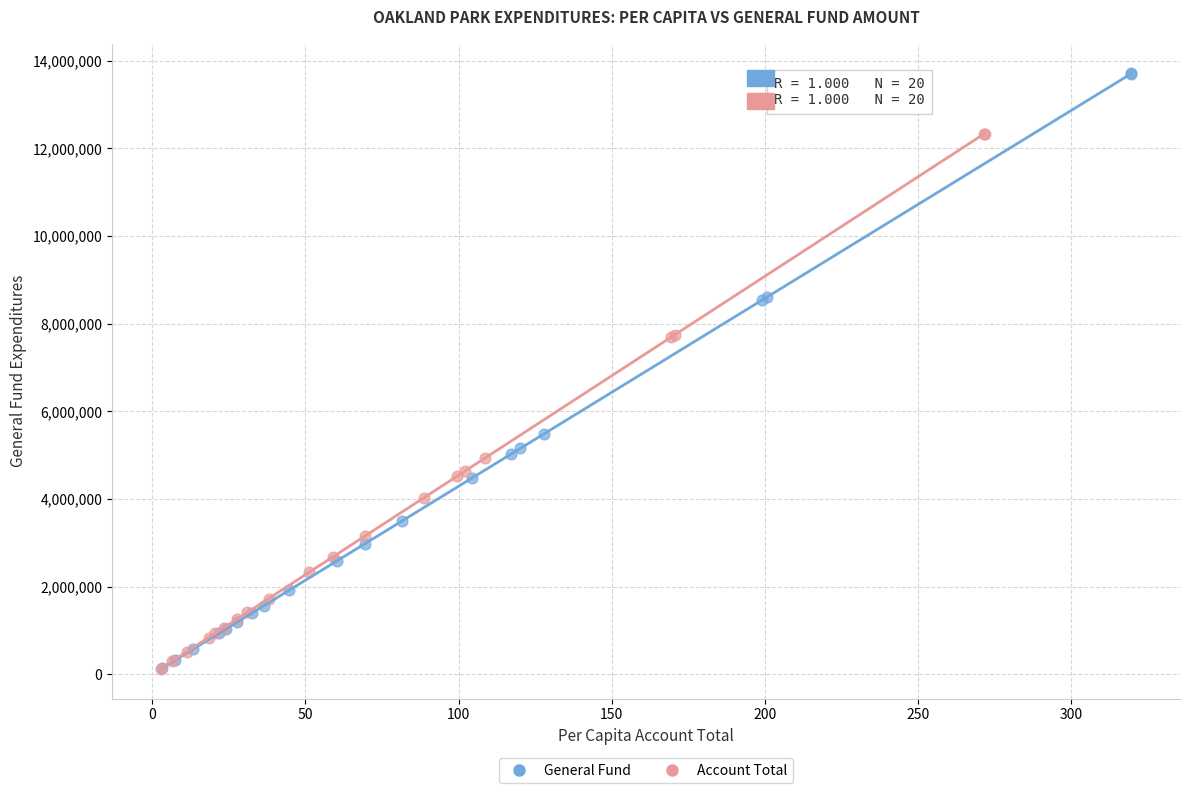

Which series contains the highest Y value?

General Fund